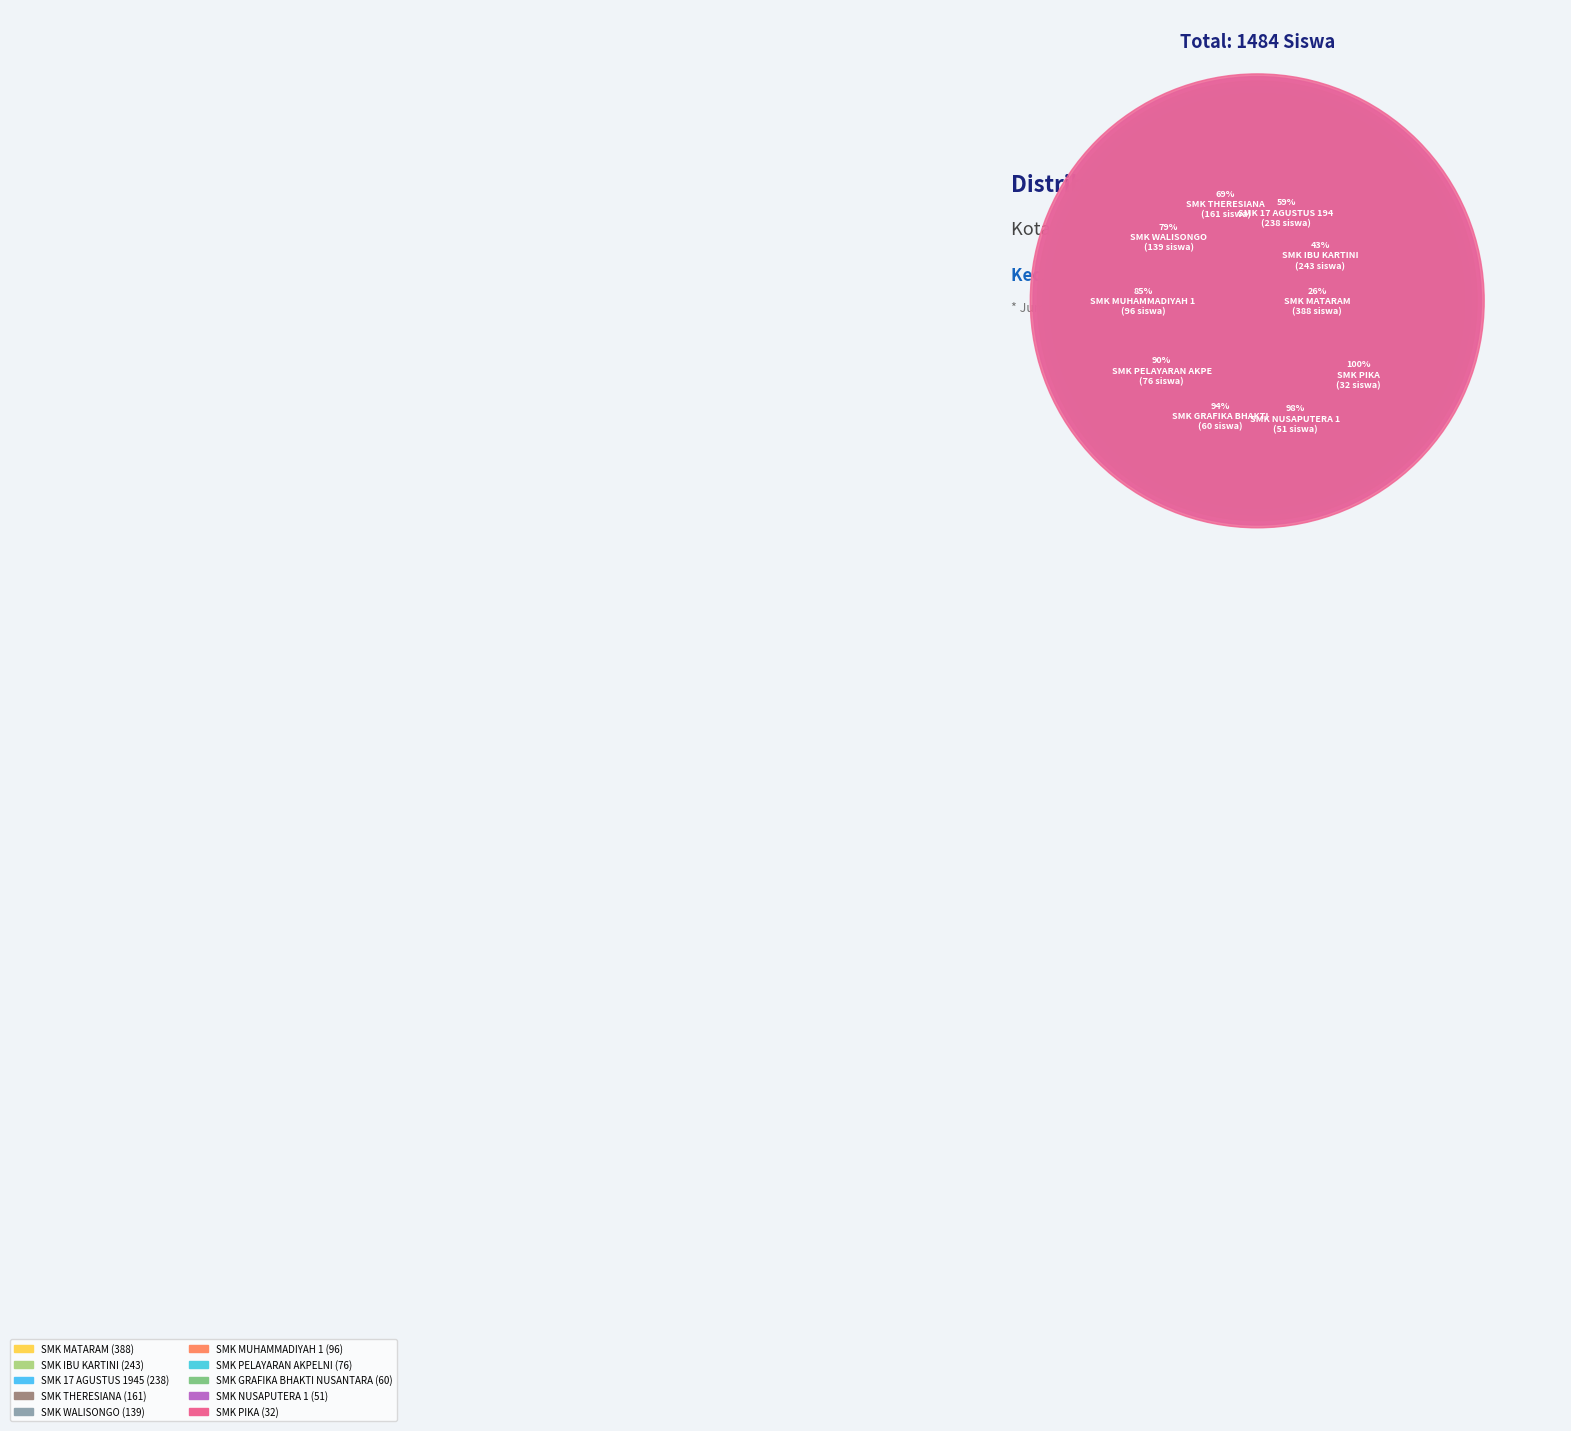

Which category has the smallest portion of the pie?

SMK PIKA